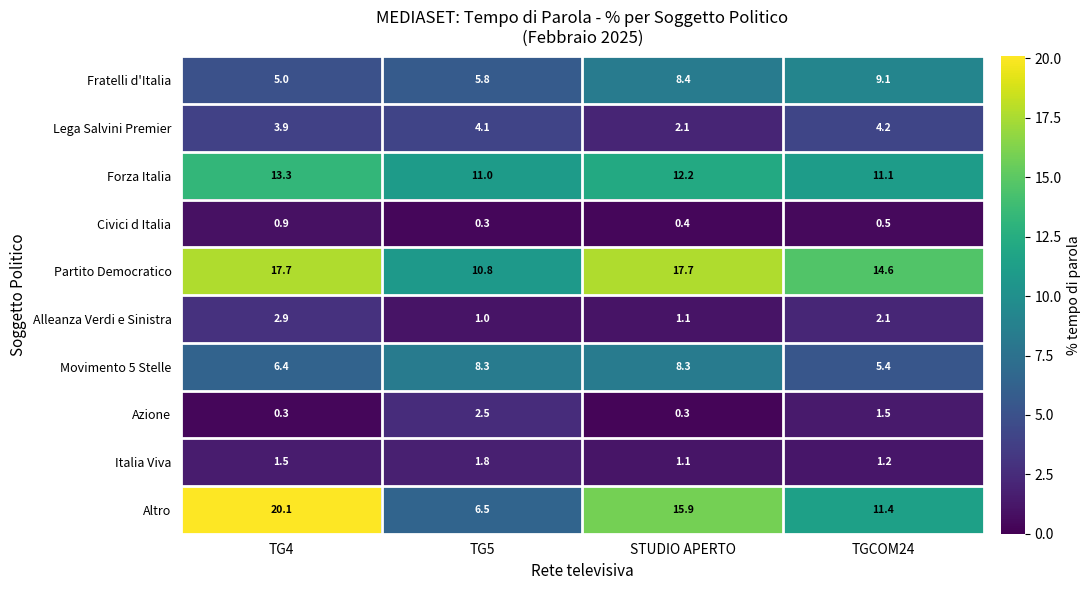

What is the total value across all series at TG4?

72.0